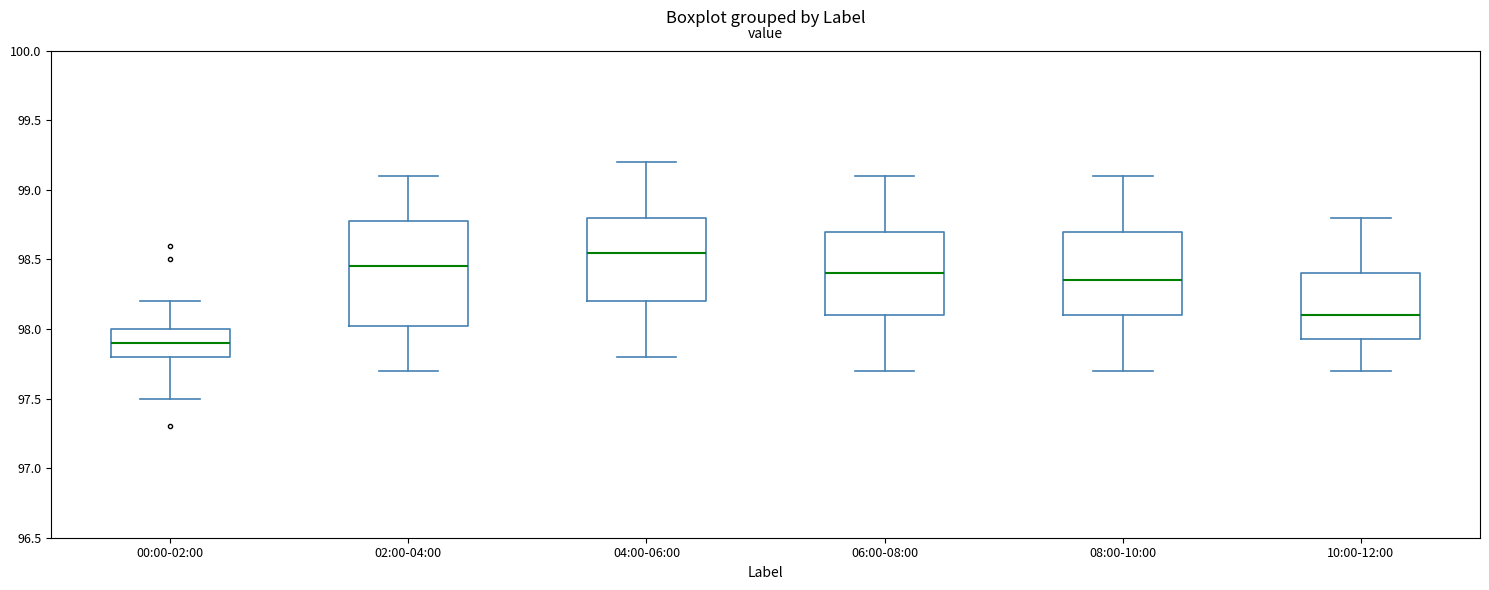

Reading left to right, read every box against the y-axis: the position of its median line, the range the box covers, and the ends of its whiskers. The values are not printed on the chart, so give them approximately, as read against the axis.

00:00-02:00: median 97.90, box 97.80 to 98.00, whiskers 97.50 to 98.20
02:00-04:00: median 98.45, box 98.05 to 98.80, whiskers 97.70 to 99.10
04:00-06:00: median 98.55, box 98.20 to 98.80, whiskers 97.80 to 99.20
06:00-08:00: median 98.40, box 98.10 to 98.70, whiskers 97.70 to 99.10
08:00-10:00: median 98.35, box 98.10 to 98.70, whiskers 97.70 to 99.10
10:00-12:00: median 98.10, box 97.95 to 98.40, whiskers 97.70 to 98.80